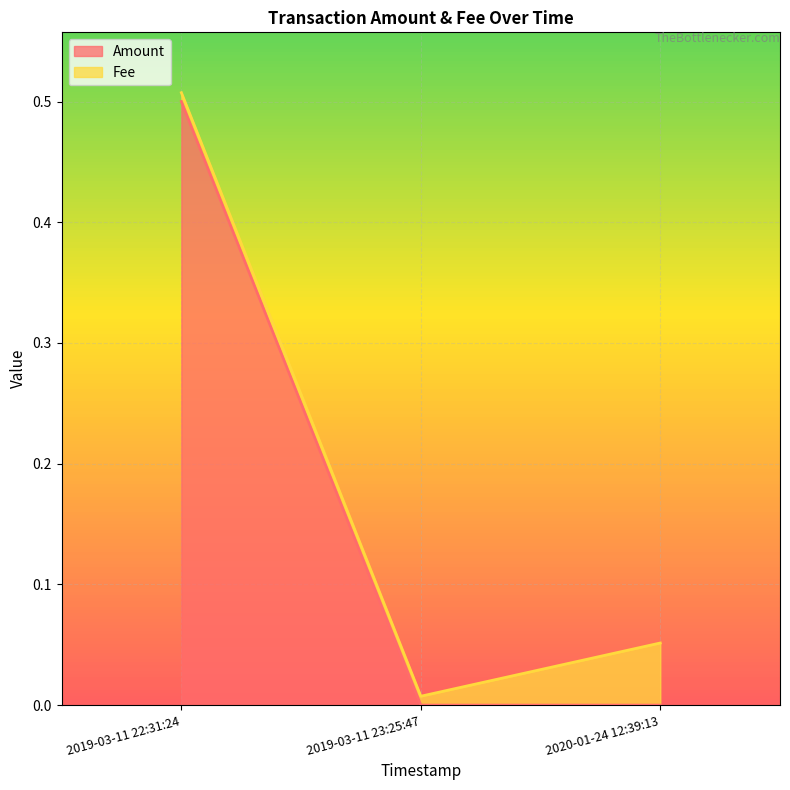

What is the difference between the maximum and minimum values?

0.5